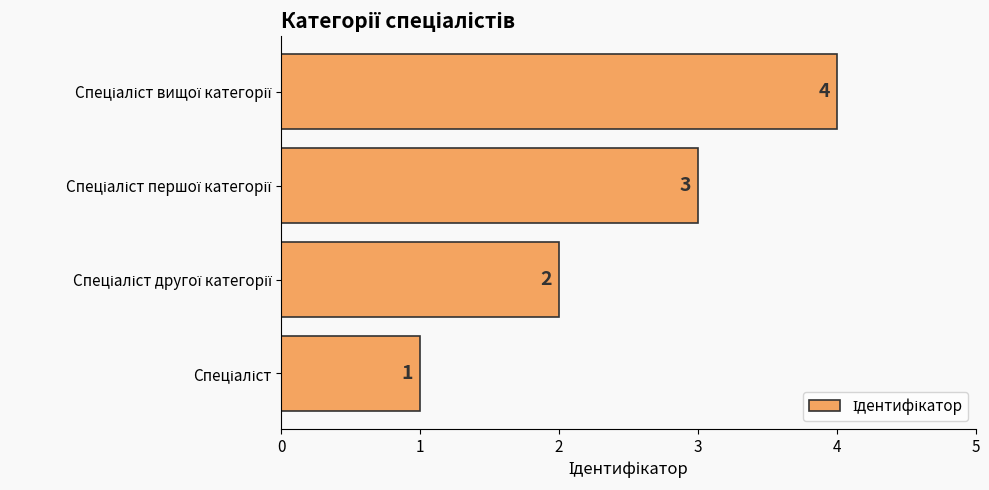

What is the smallest value displayed?

1